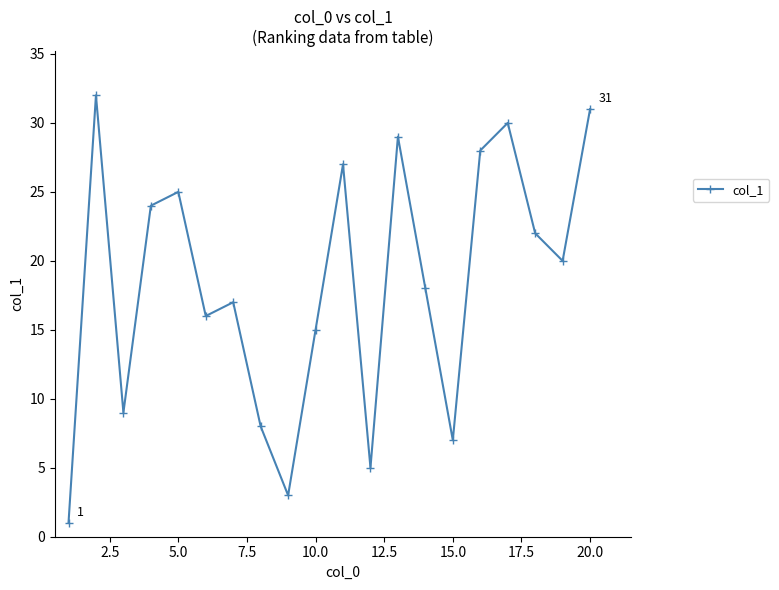

What is the value of the 13th point from the left?

29